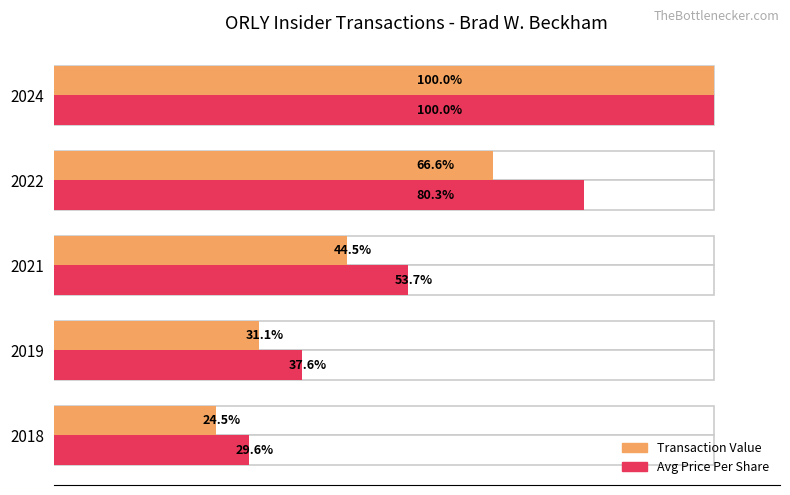

Reading right to left, what are all the values shown in this chart?

Transaction Value: 100.0	66.6	44.5	31.1	24.5
Avg Price Per Share: 100.0	80.3	53.7	37.6	29.6